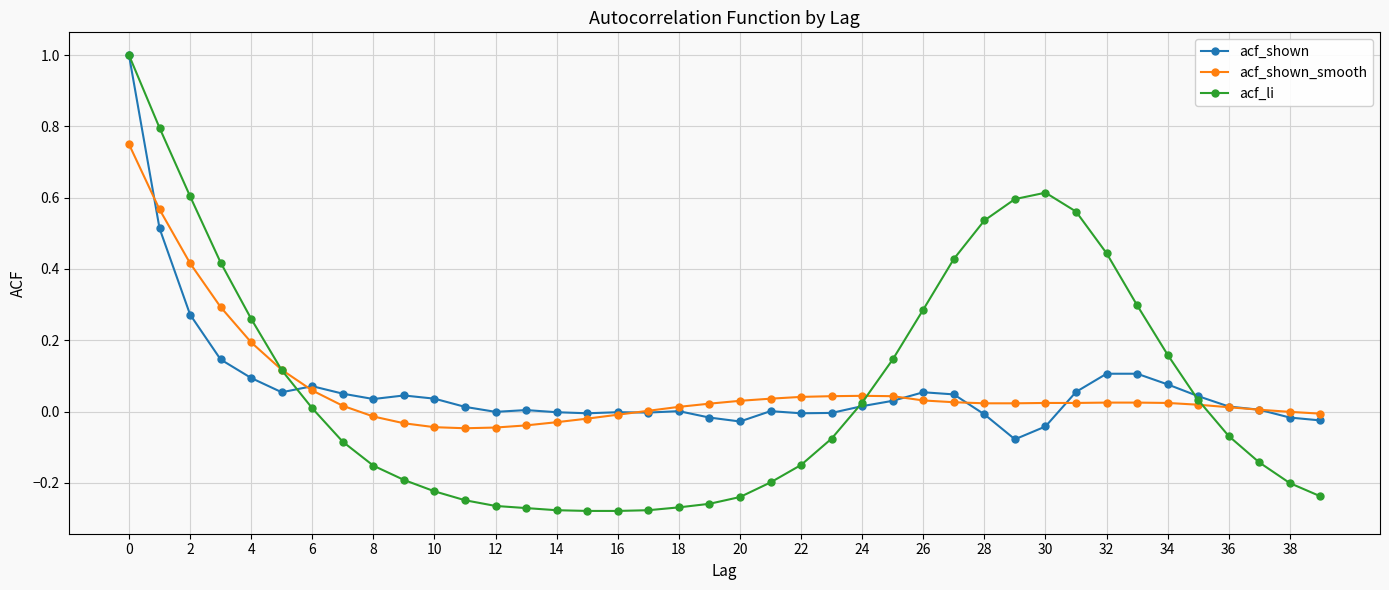

What are all the series names shown in the legend?

acf_shown, acf_shown_smooth, acf_li